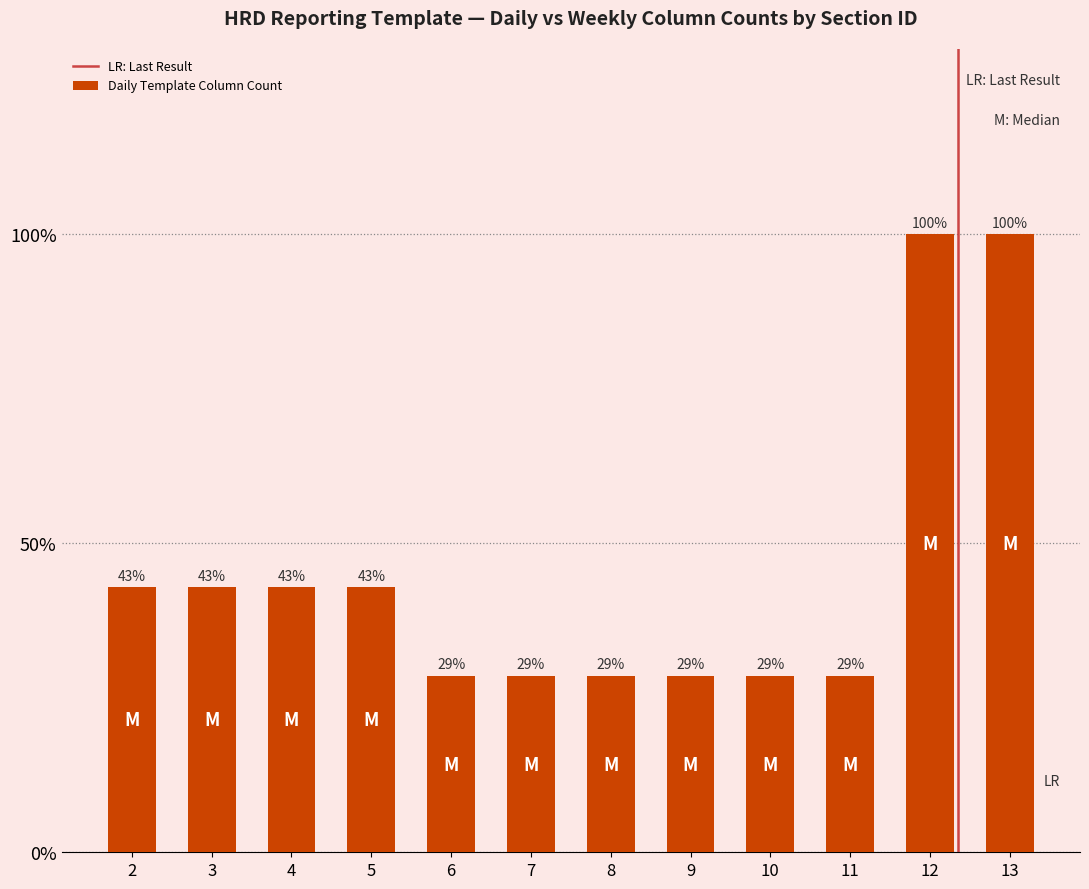

Are the bars horizontal?

No